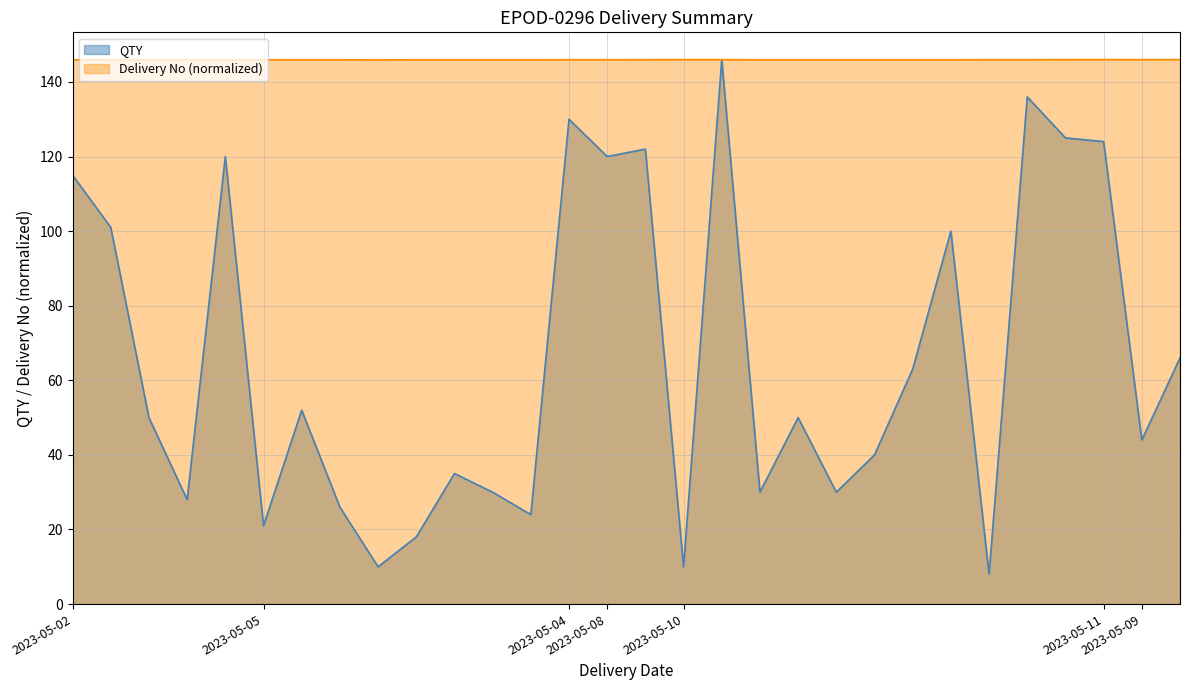

Rank the series by their average value, from lowest to highest.

QTY, Delivery No (normalized)